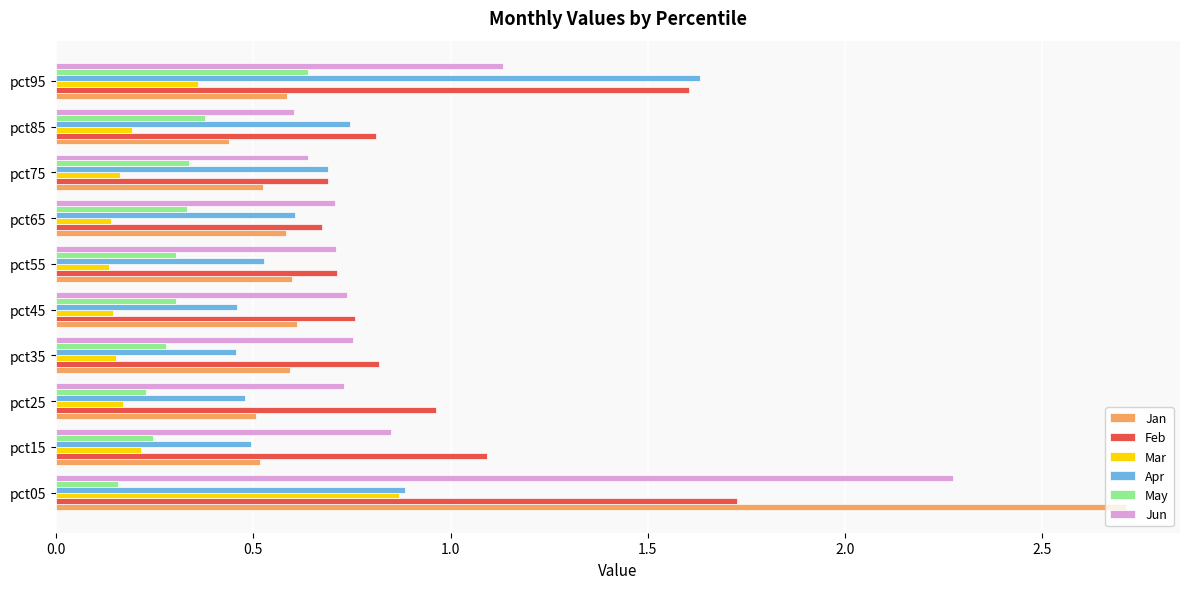

Is it true that May equals 0.2 at pct95?

False